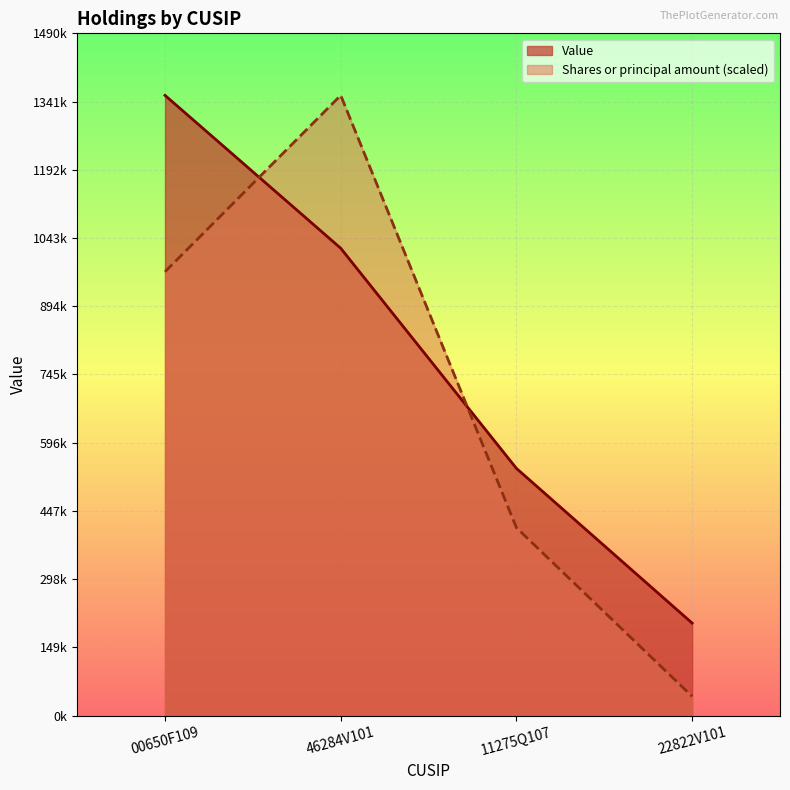

List the labels in order of Shares or principal amount value, largest first.

46284V101, 00650F109, 11275Q107, 22822V101